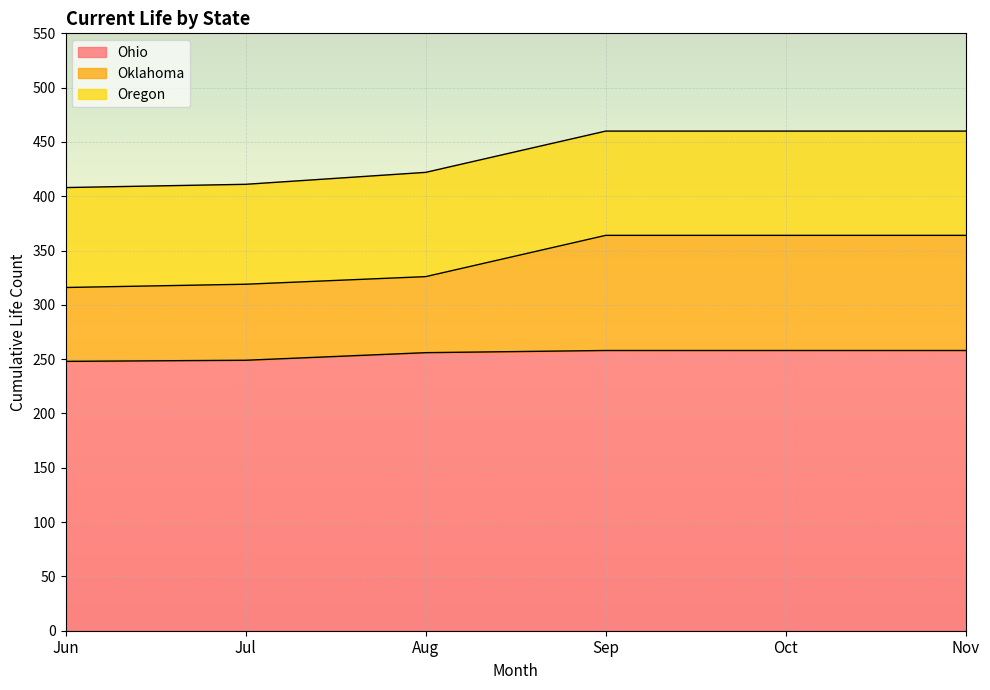

Which series changed the most between Jul and Oct?

Oklahoma